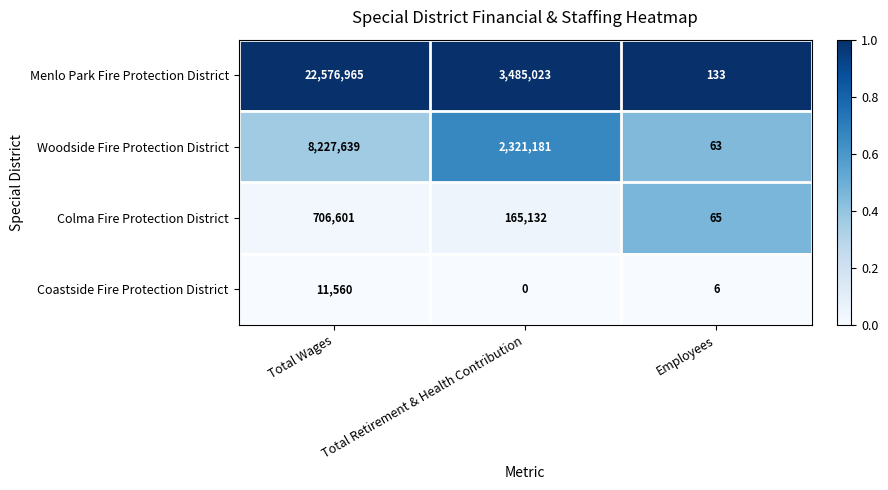

Between Total Wages and Total Retirement & Health Contribution, which series saw the biggest shift?

Menlo Park Fire Protection District